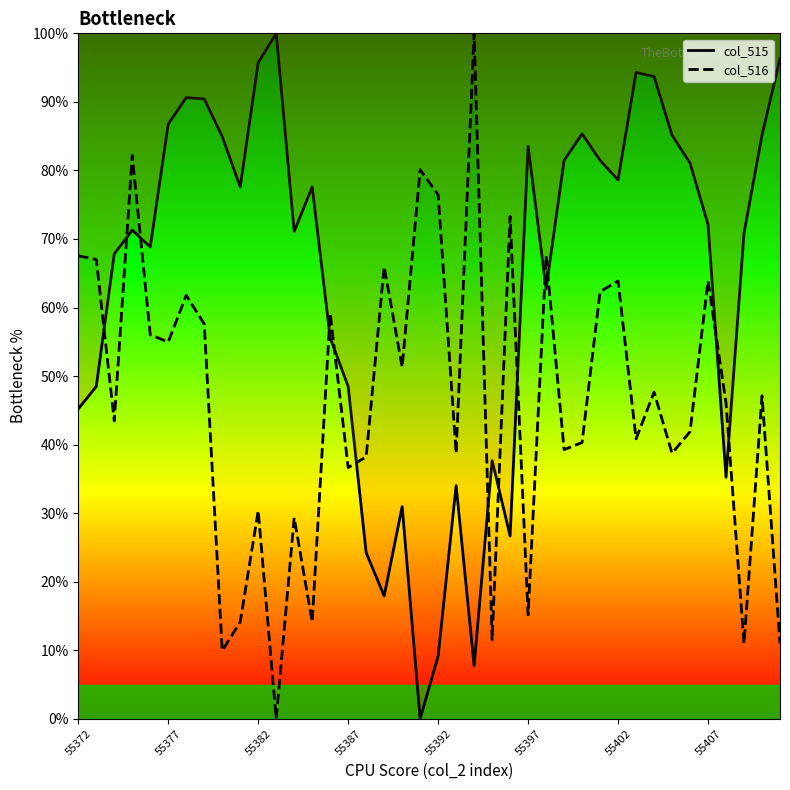

Is it true that col_516 equals 30.4 at 55382?

True